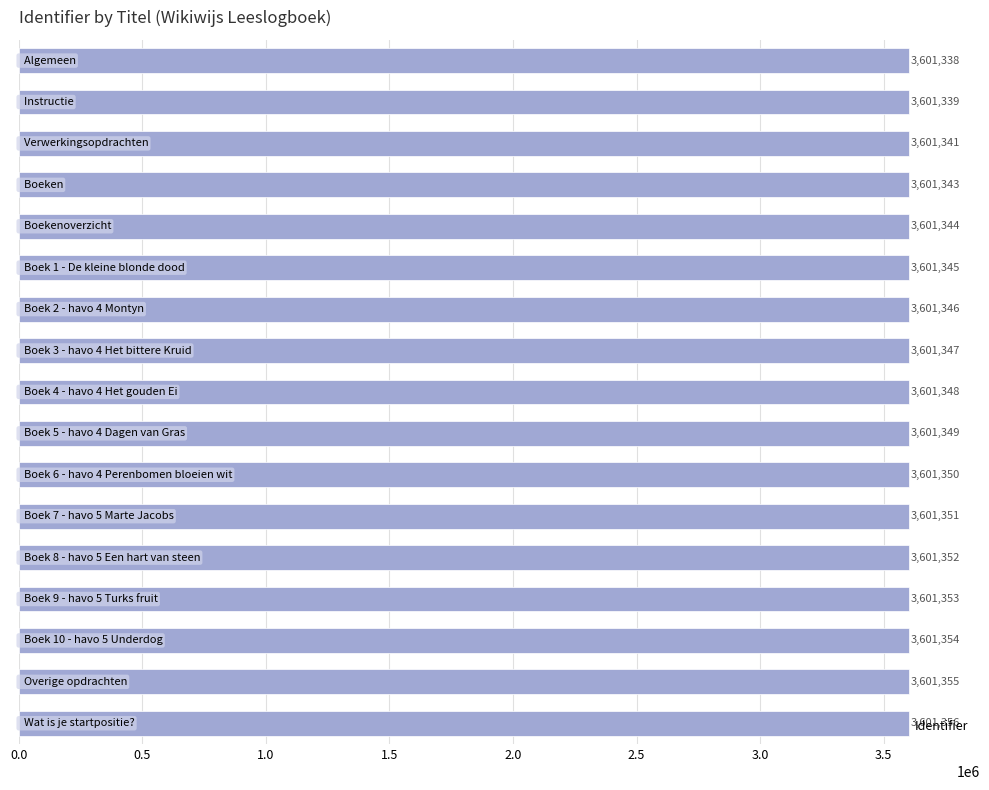

Does the chart contain stacked bars?

No